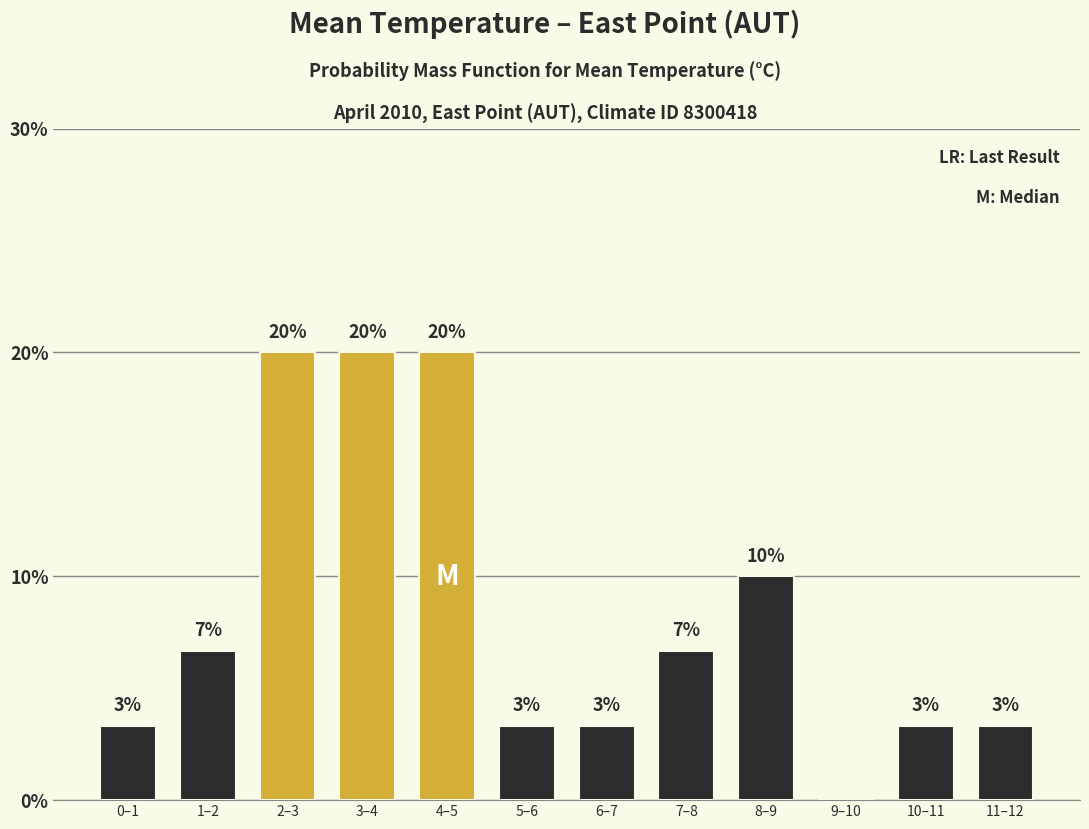

Are the bars horizontal?

No